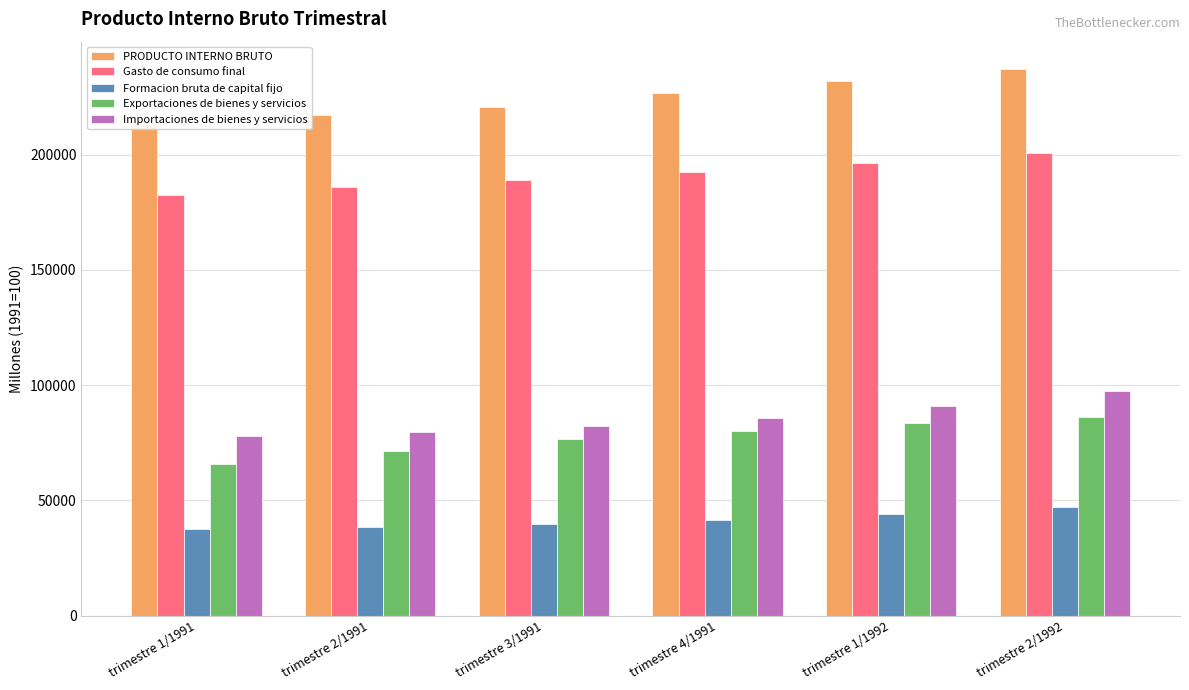

Reading right to left, extract all data points from this chart.

PRODUCTO INTERNO BRUTO: 237087.8	232045.6	226602.7	220792.1	216951.6	213324.5
Gasto de consumo final: 200477.6	196379.0	192580.9	189120.5	185787.6	182310.7
Formacion bruta de capital fijo: 47286.3	44118.1	41600.3	39743.4	38592.4	37432.3
Exportaciones de bienes y servicios: 86224.1	83584.1	80291.7	76640.7	71374.4	65868.4
Importaciones de bienes y servicios: 97529.7	90746.0	85854.6	82113.6	79825.1	77837.8